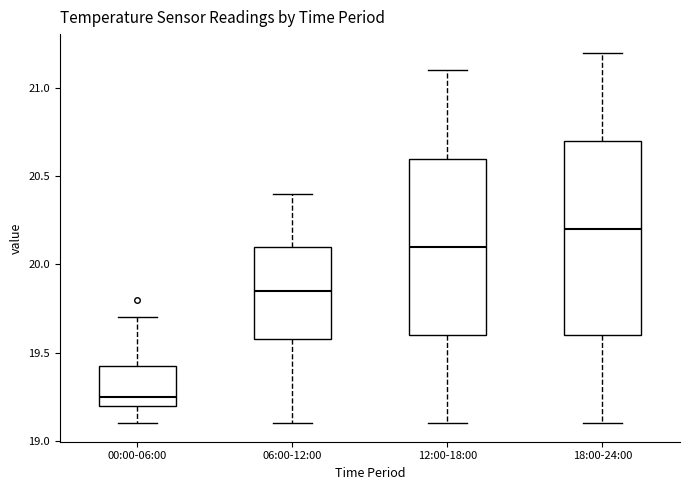

Which box's median line is the lowest?

00:00-06:00